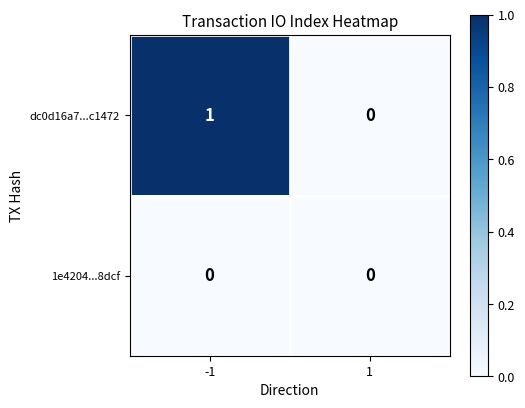

Between -1 and 1, which series saw the biggest shift?

dc0d16a7...c1472